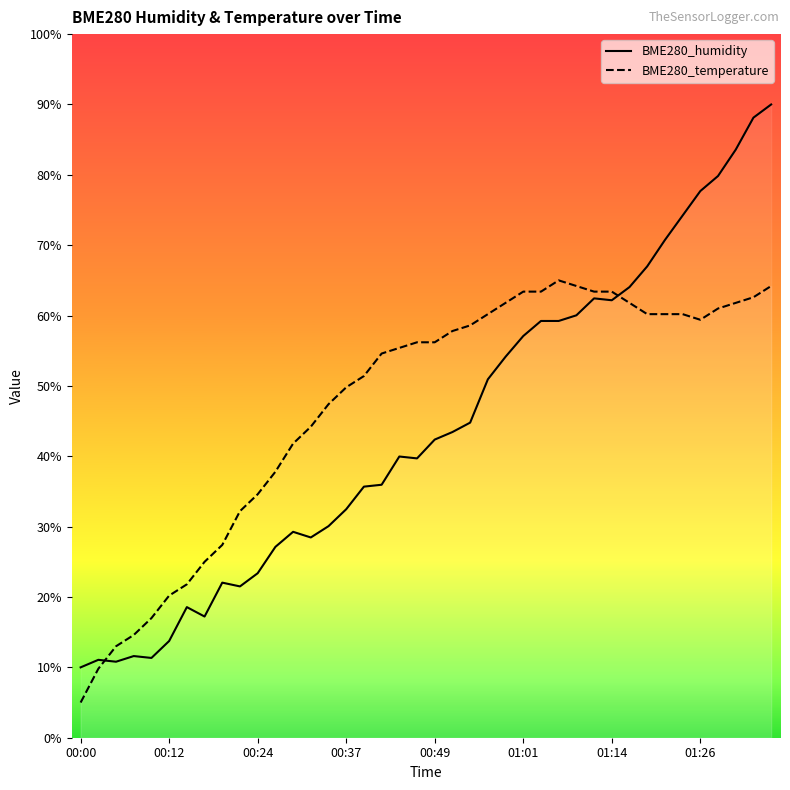

What is the difference between the BME280_temperature values at 29 and 24?

1.6